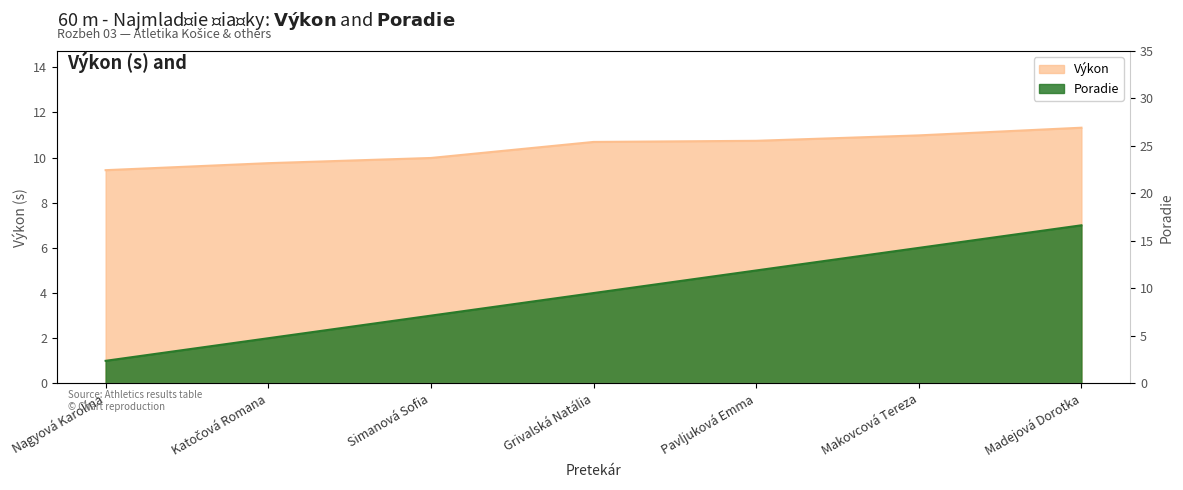

The Poradie series shows 7.0 at Madejová Dorotka. True or false?

True